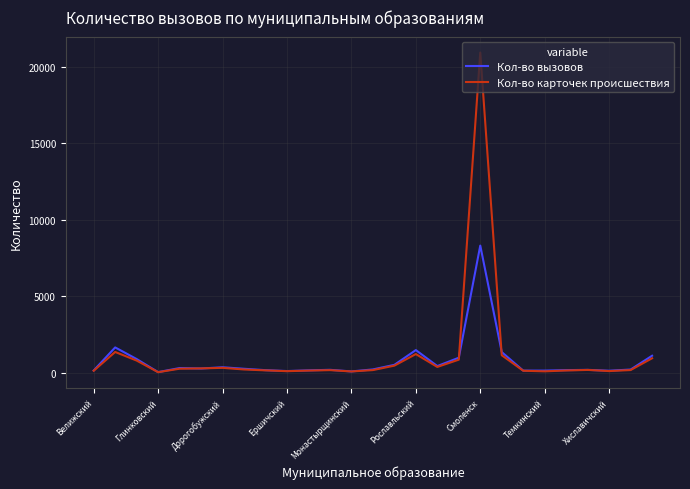

What is the maximum value for Кол-во вызовов?

8307